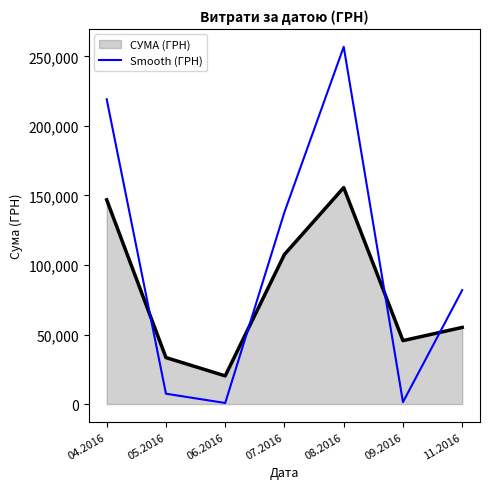

Does the chart have visible grid lines?

No